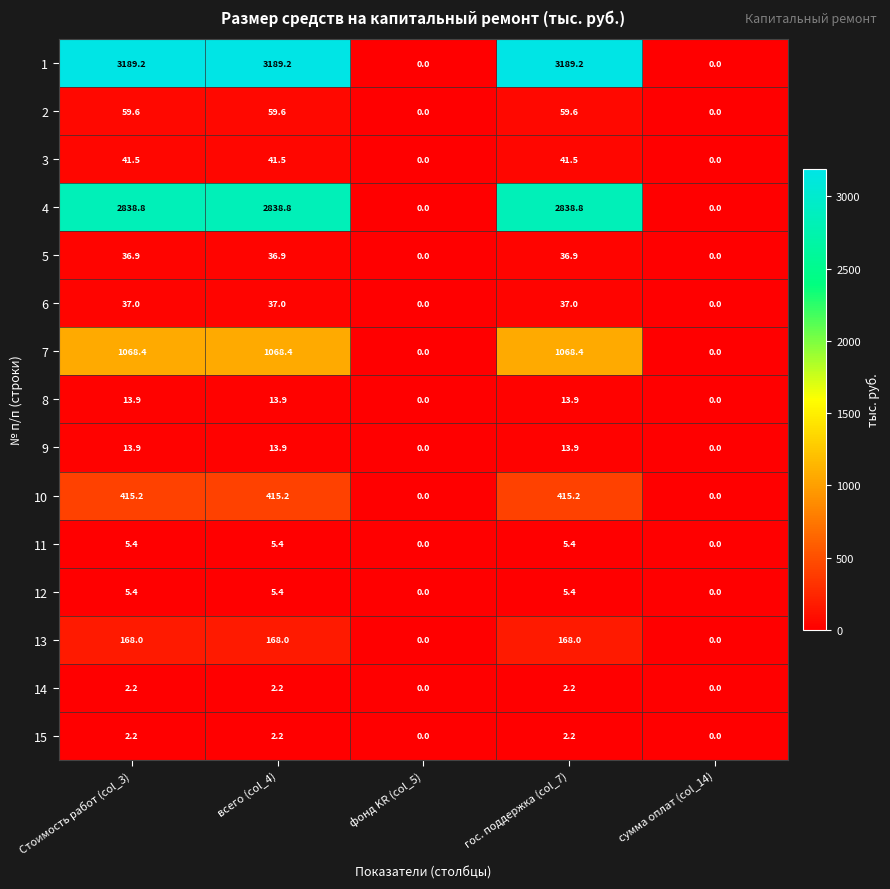

The 3 series shows 65.6 at всего (col_4). True or false?

False